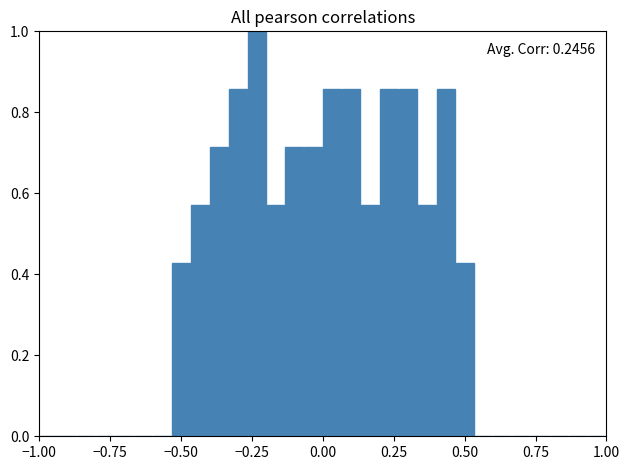

Around what value on the x-axis is the tallest bar? Give the approximate position of its centre, as read against the axis.

-0.25